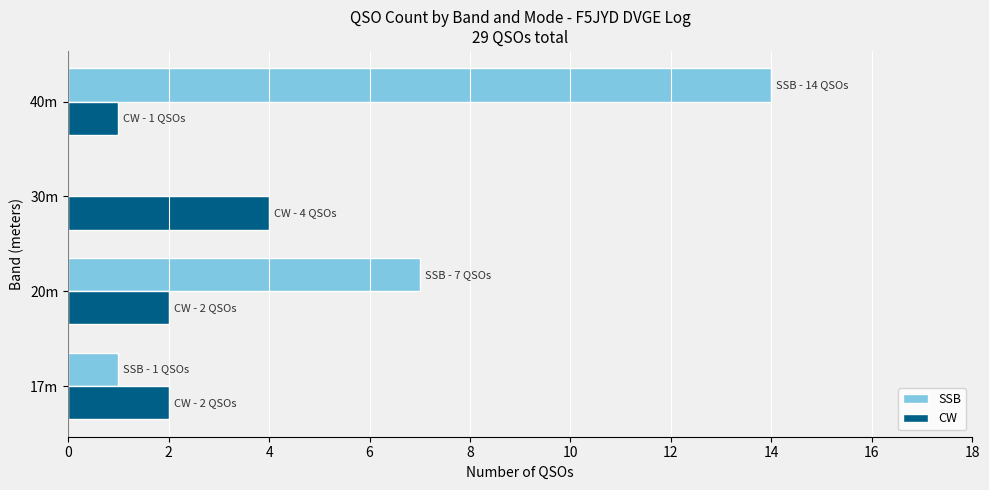

Is it true that CW equals 4 at 20m?

False